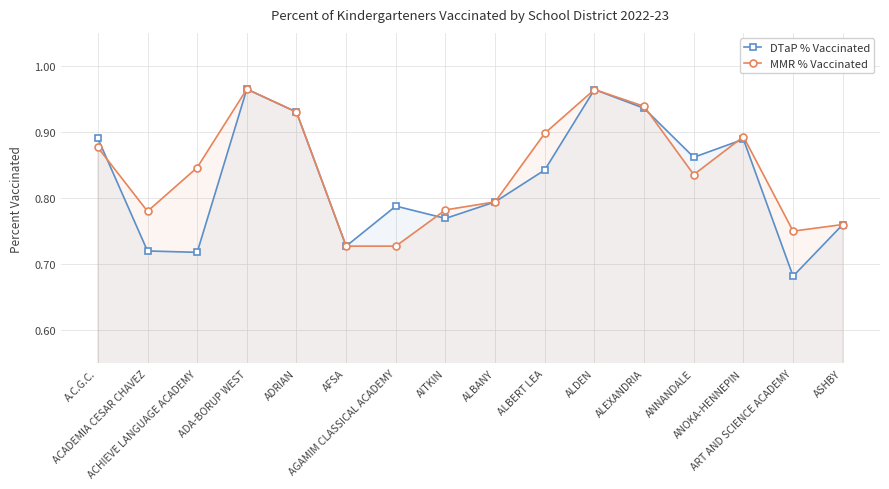

How many interior local valleys does the MMR % Vaccinated series have?

3